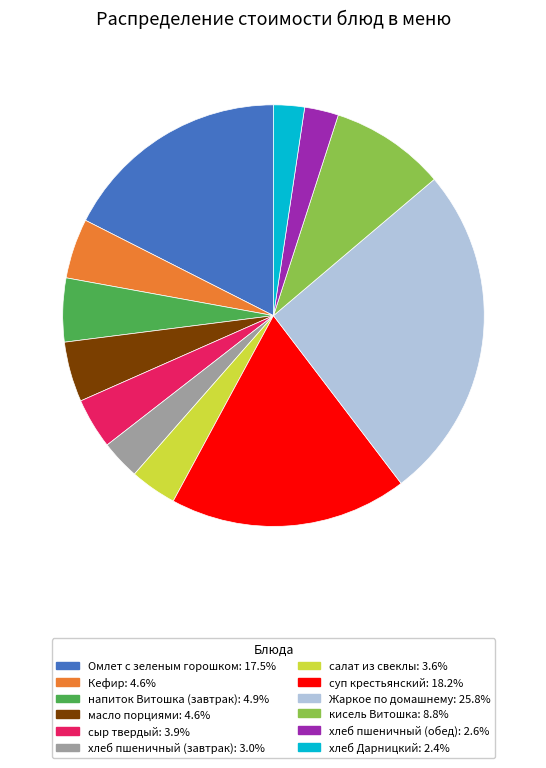

What is the largest slice in the pie chart?

Жаркое по домашнему